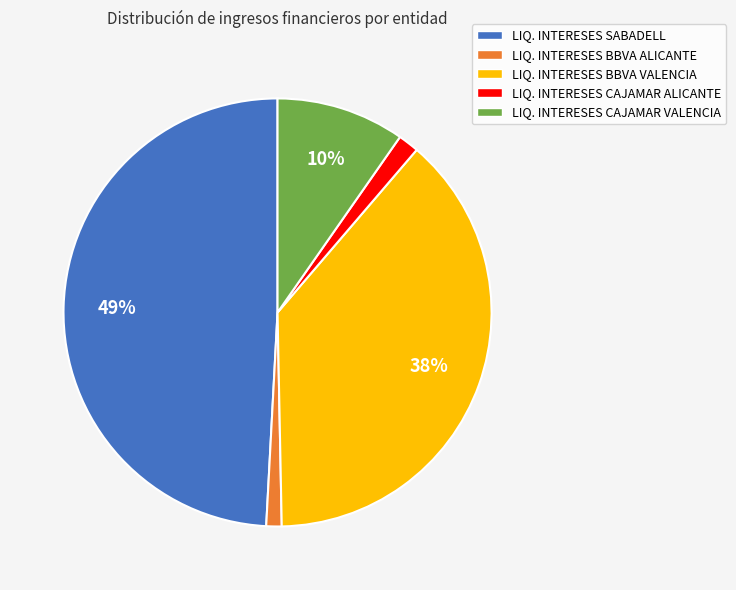

Is there any slice that represents more than half of the pie?

No